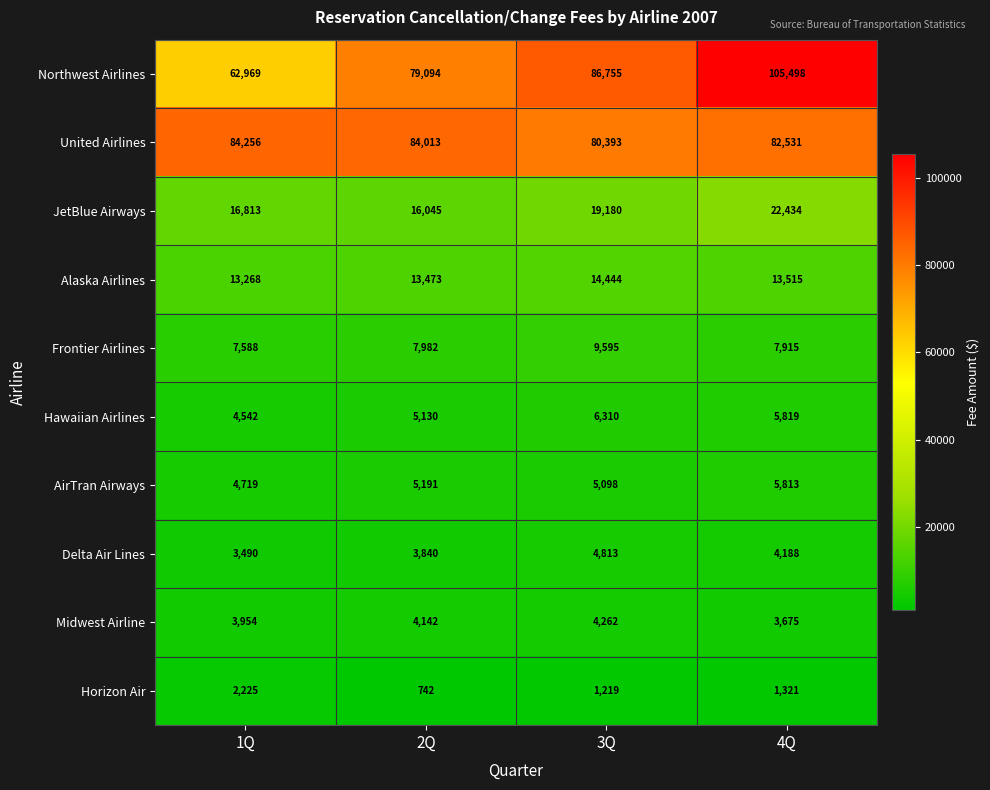

How many categories are shown in the chart?

4